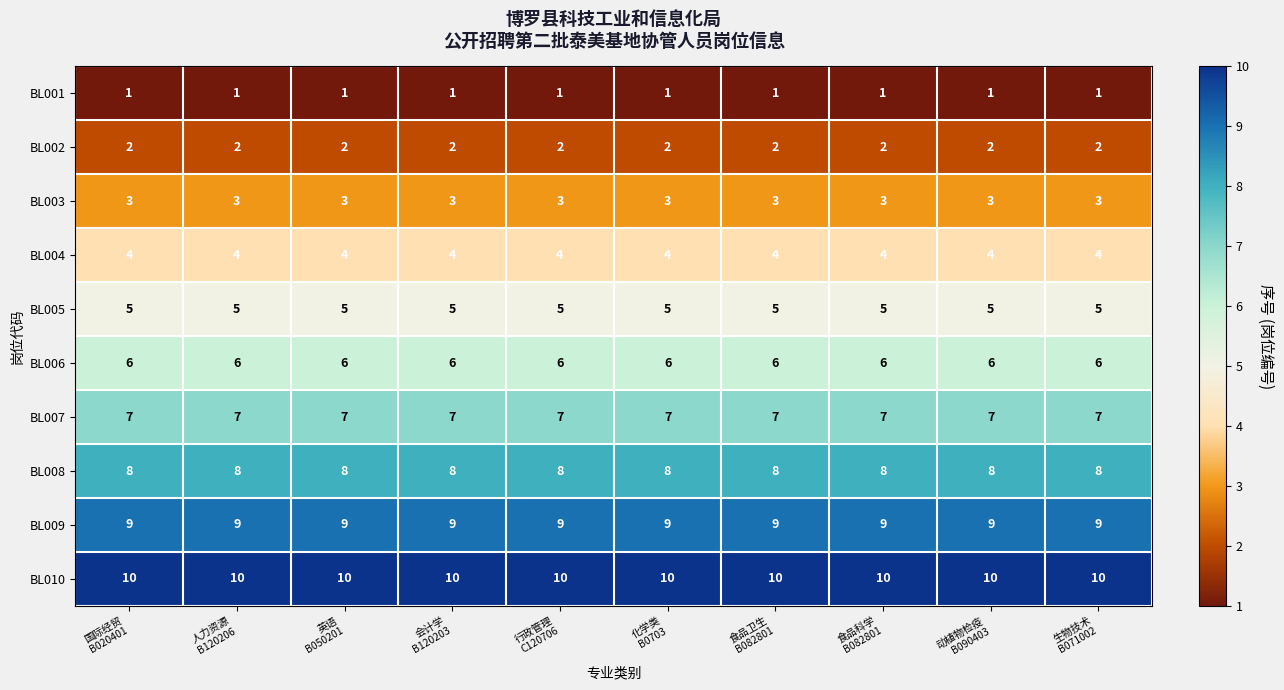

List the series in order of their peak value, highest first.

BL010, BL009, BL008, BL007, BL006, BL005, BL004, BL003, BL002, BL001